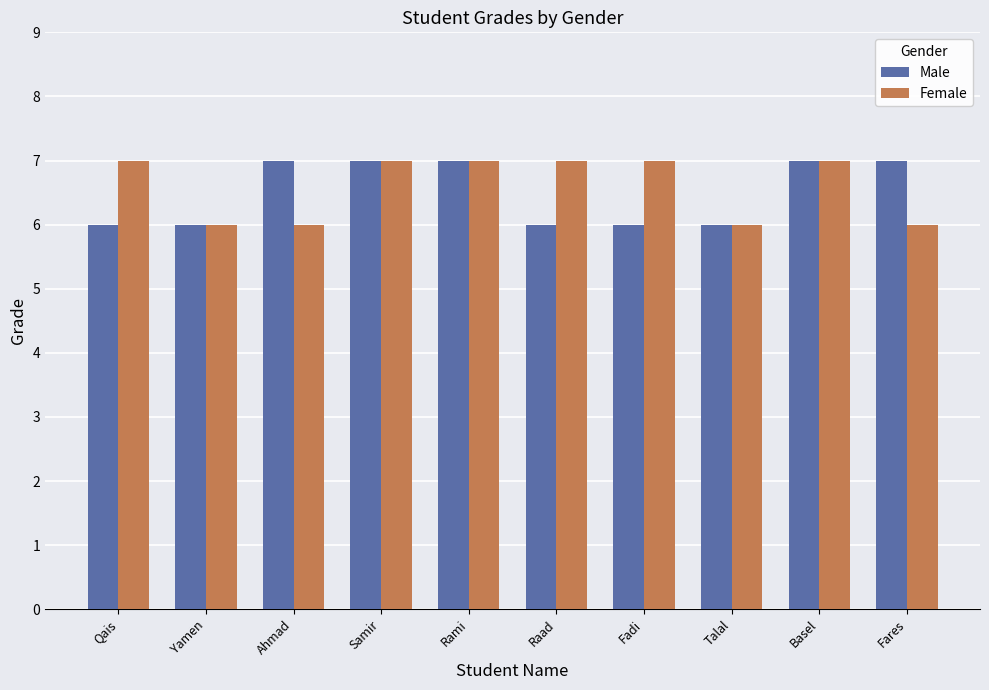

How many groups of bars are there?

10